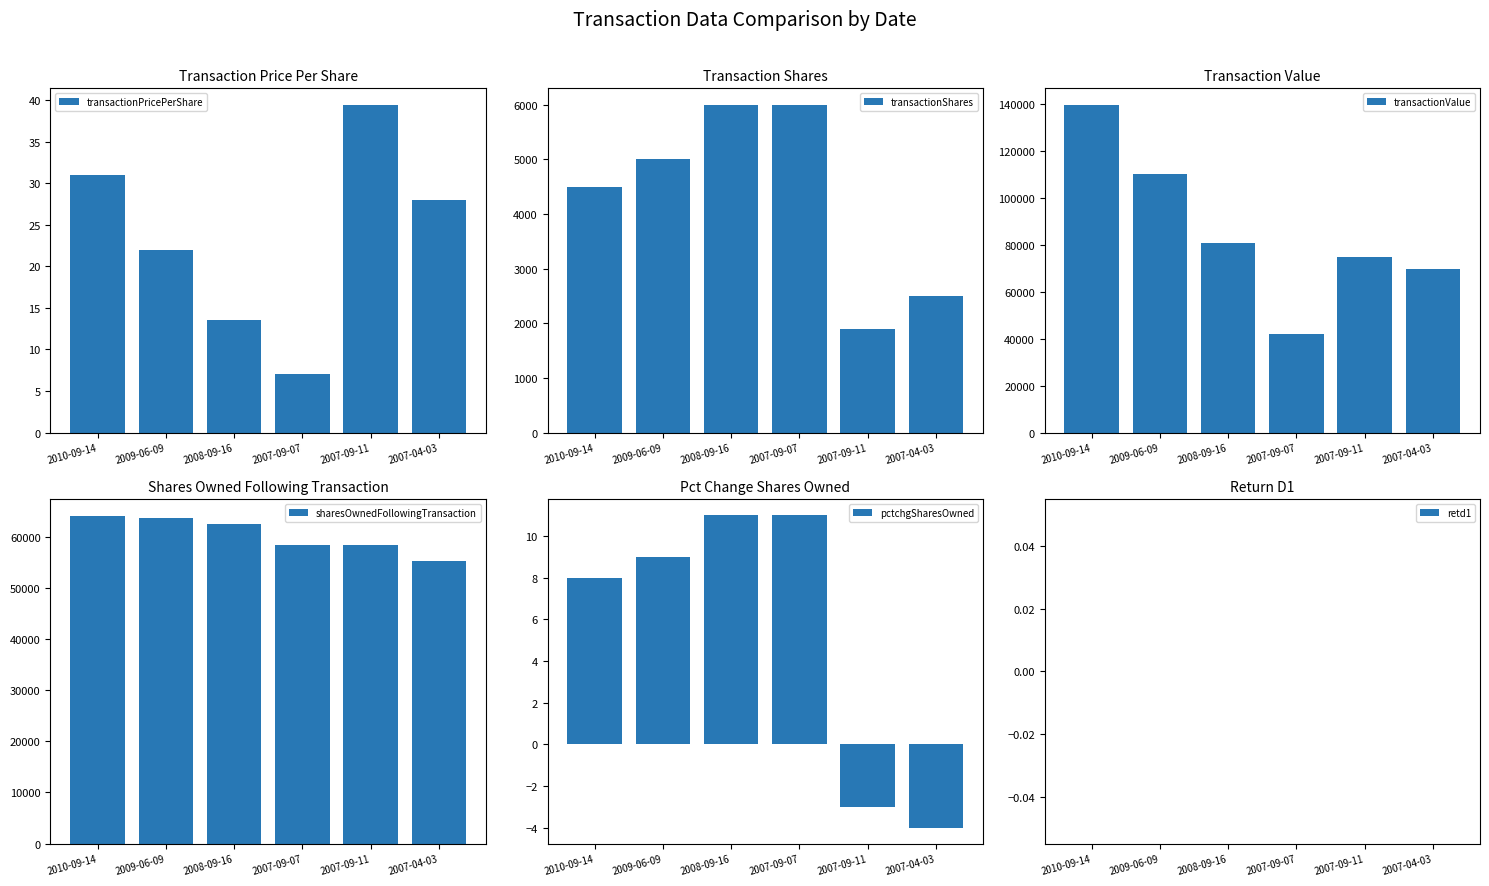

The sharesOwnedFollowingTransaction series shows 64091.0 at 2010-09-14. True or false?

True